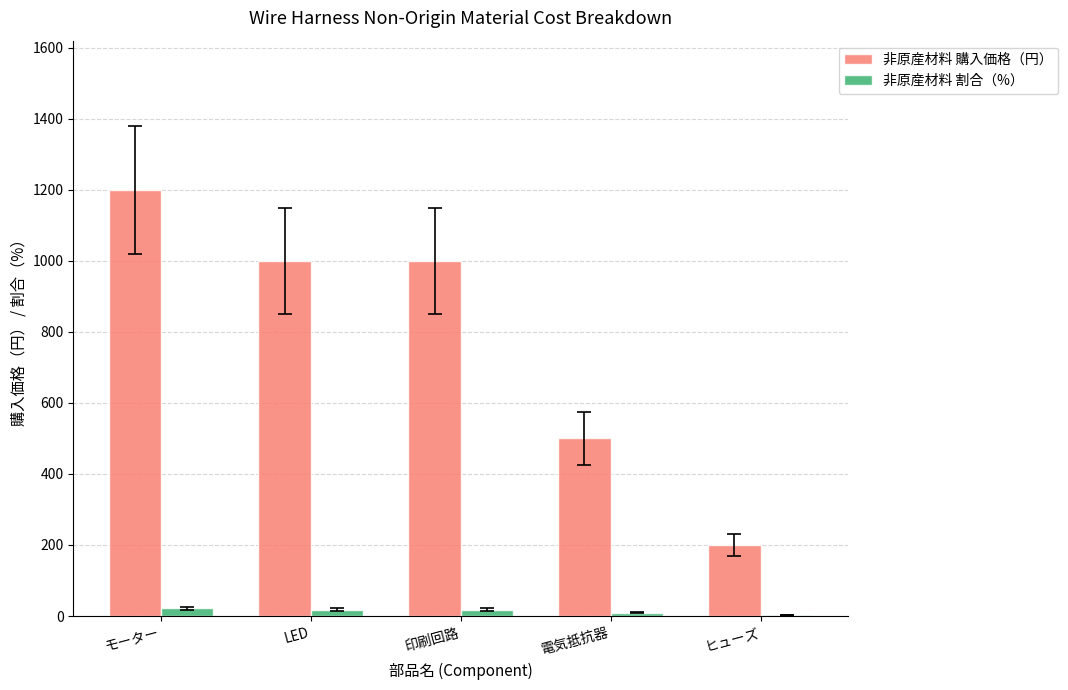

At which category is the sum across all series the highest?

モーター